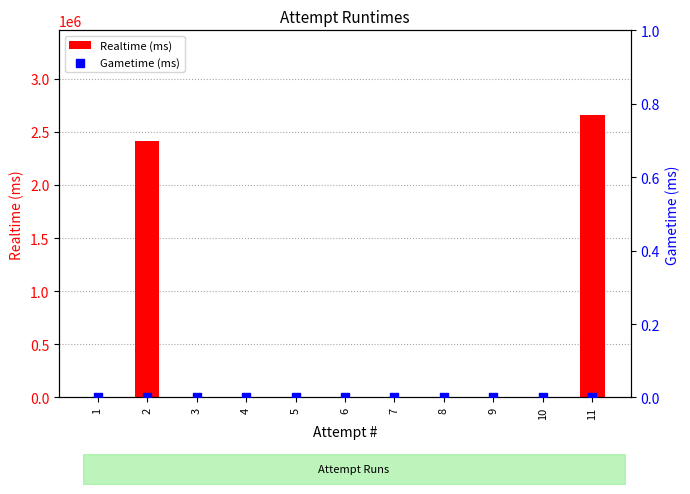

What are all the series names shown in the legend?

Realtime (ms), Gametime (ms)